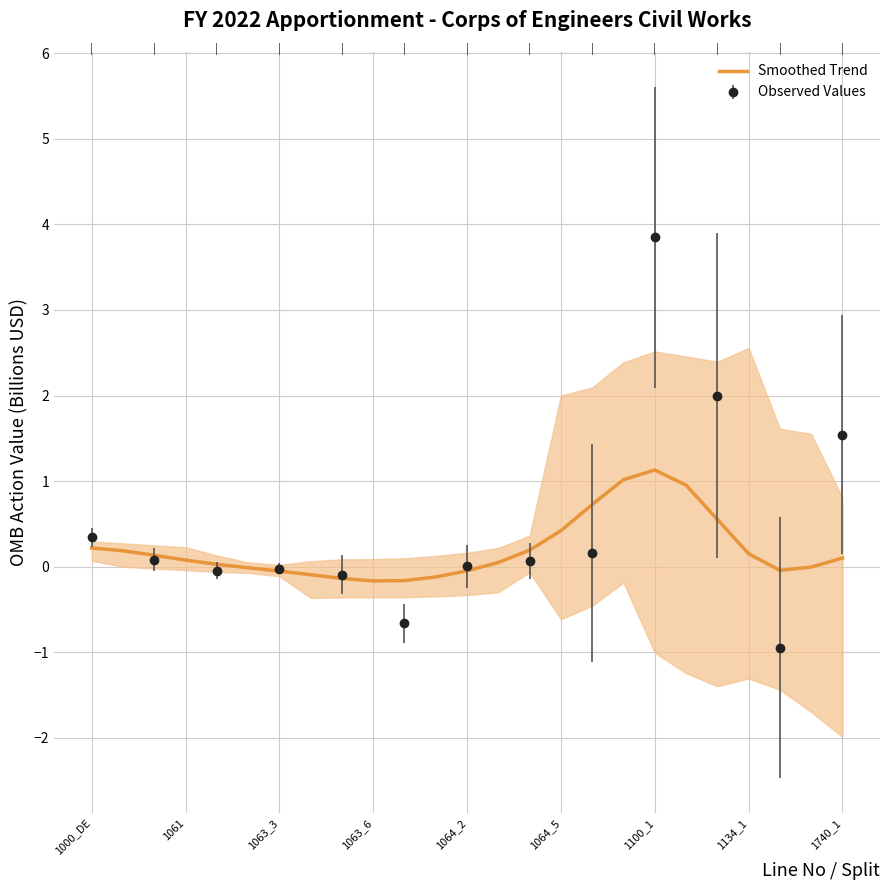

What is the smallest value displayed?

-0.2